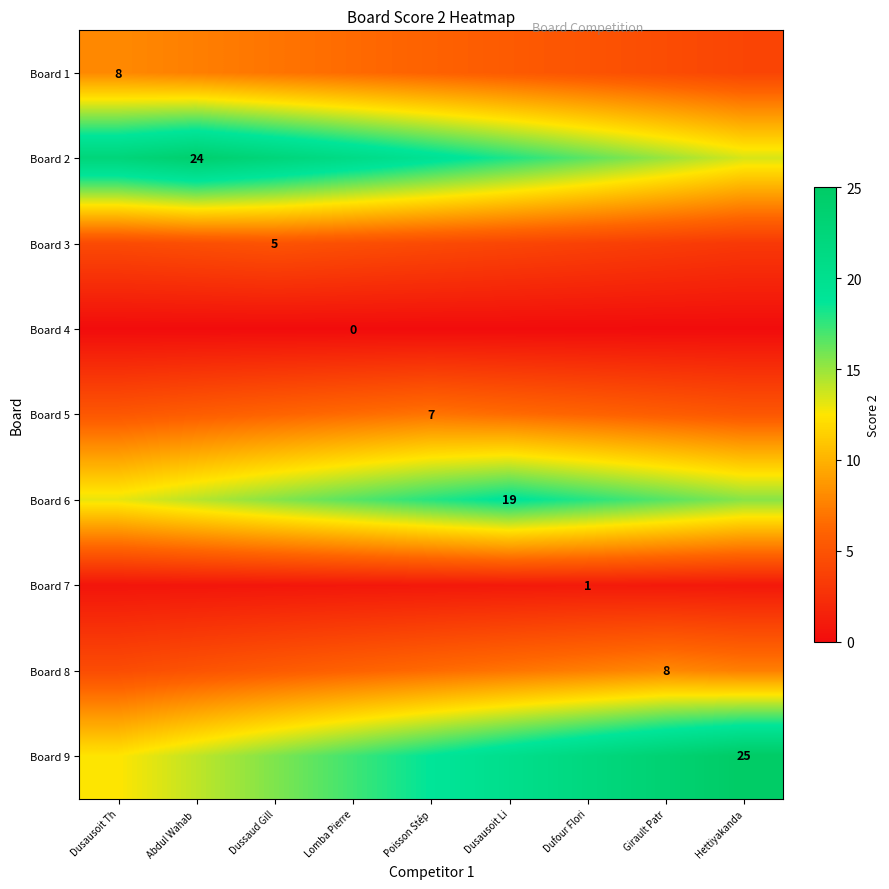

Where is Board 7 nearest to the value 0?

Dusausoit Th